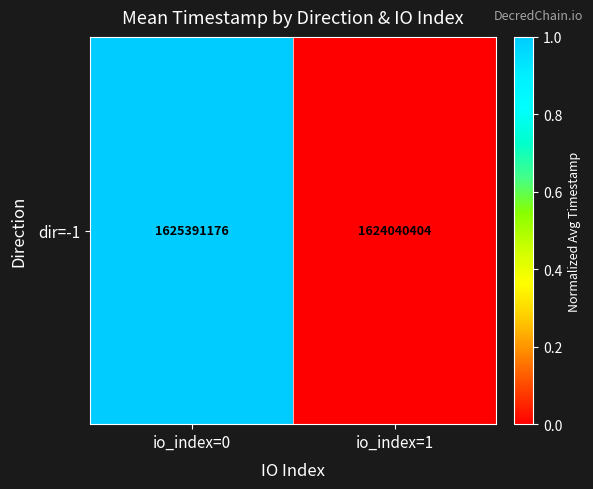

Rank the categories by value from lowest to highest.

io_index=1, io_index=0